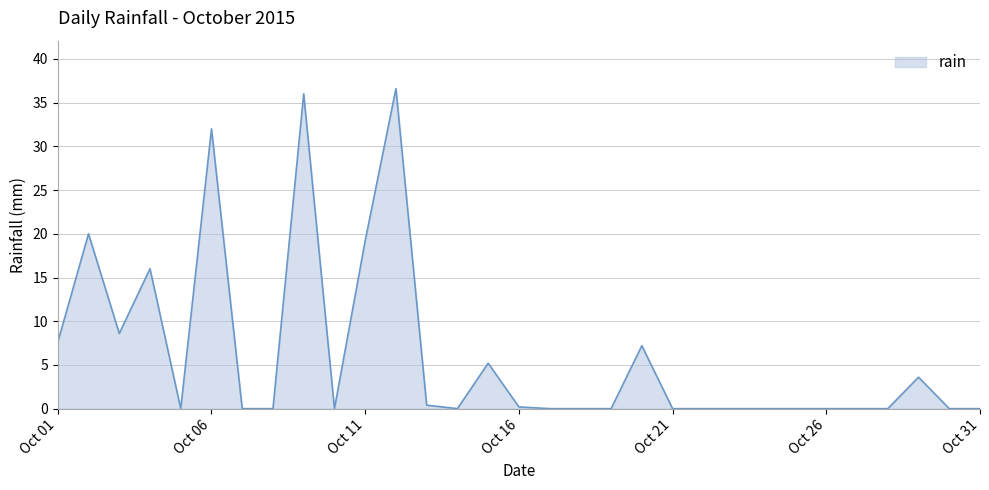

What is the greatest value displayed?

36.6